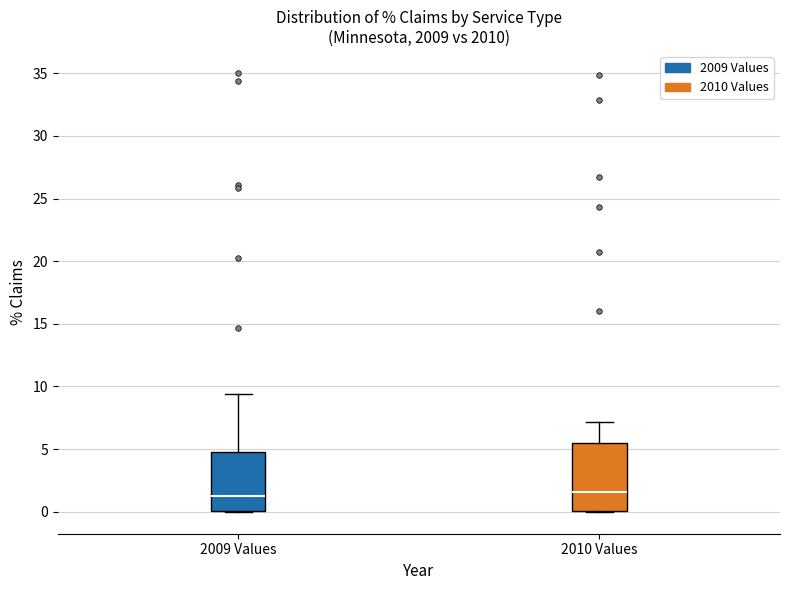

Reading left to right, transcribe this box plot: for each box, give where its median line is, the range the box spans, and where its two whiskers end, as read against the y-axis. The values are not printed on the chart, so give them approximately, as read against the axis.

2009 Values: median 1.5, box 0.0 to 5.0, whiskers 0.0 to 9.5
2010 Values: median 1.5, box 0.0 to 5.5, whiskers 0.0 to 7.0